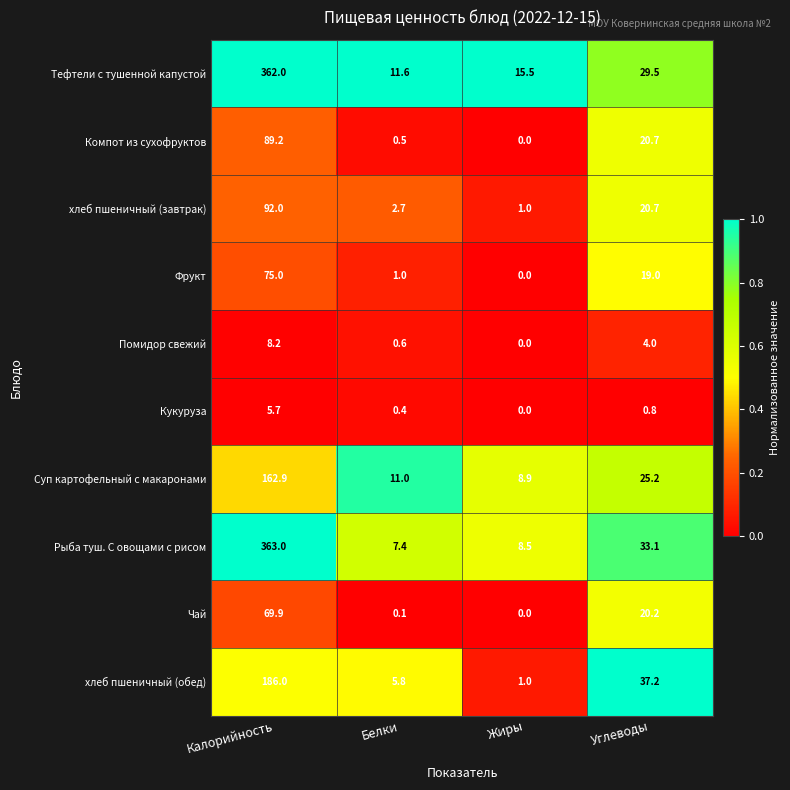

At which category is the sum across all series the highest?

Калорийность